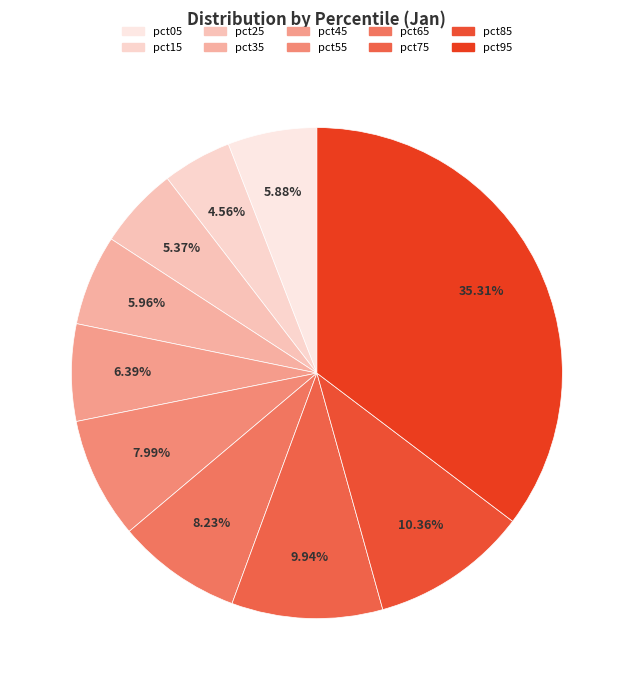

Which has a higher value, pct15 or pct75?

pct75